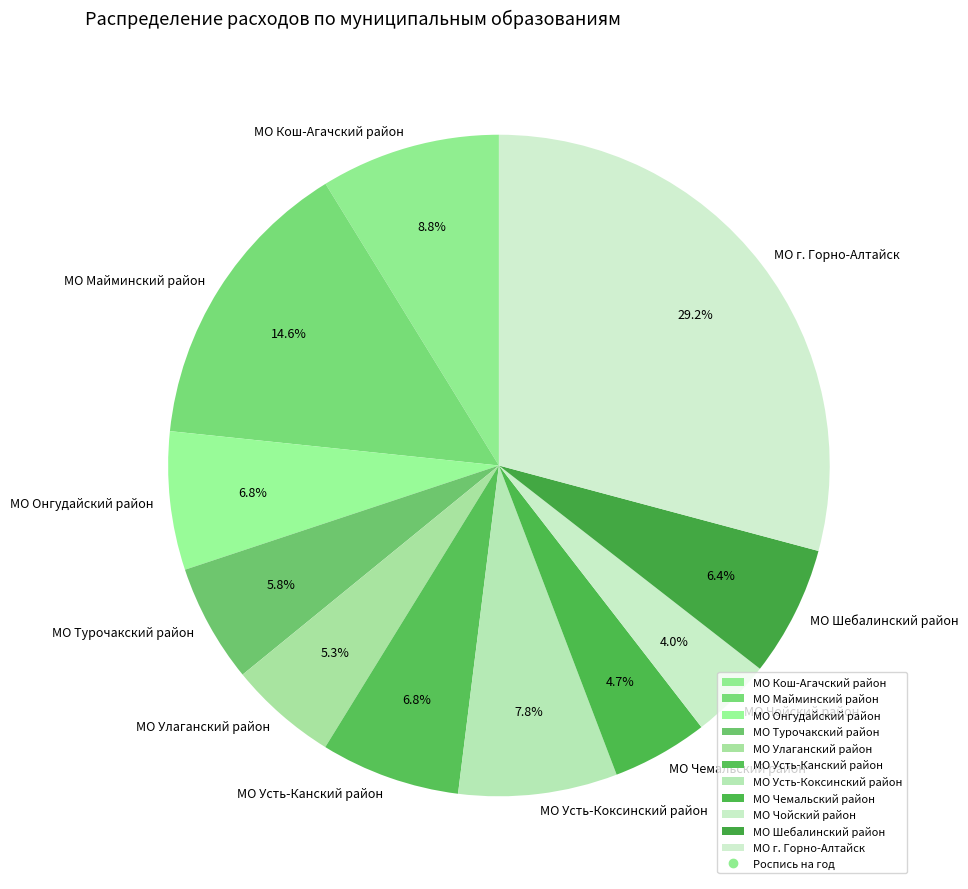

Which category has the smallest portion of the pie?

МО Чойский район